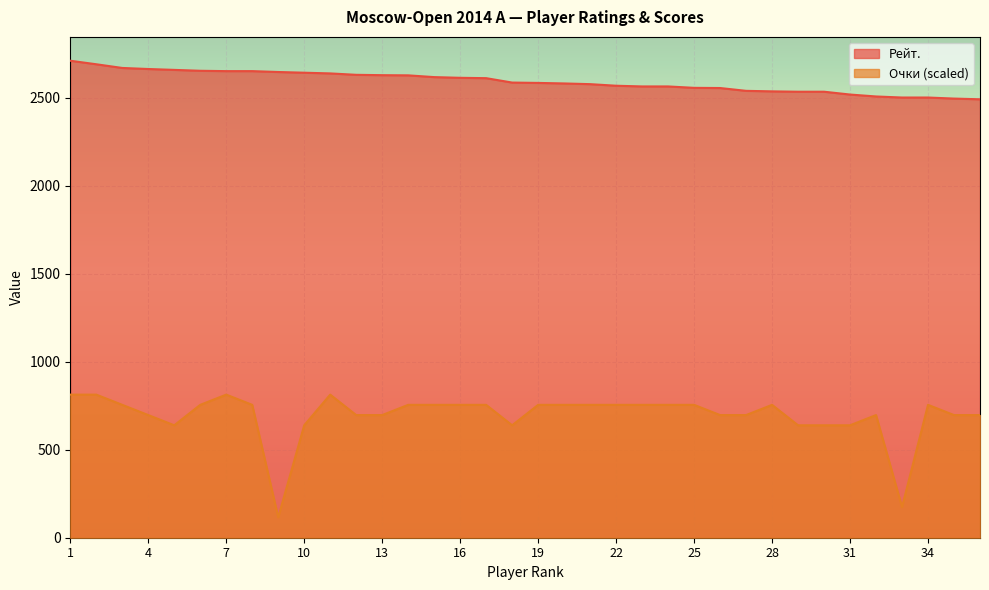

The Очки series shows 754.9 at 8. True or false?

True